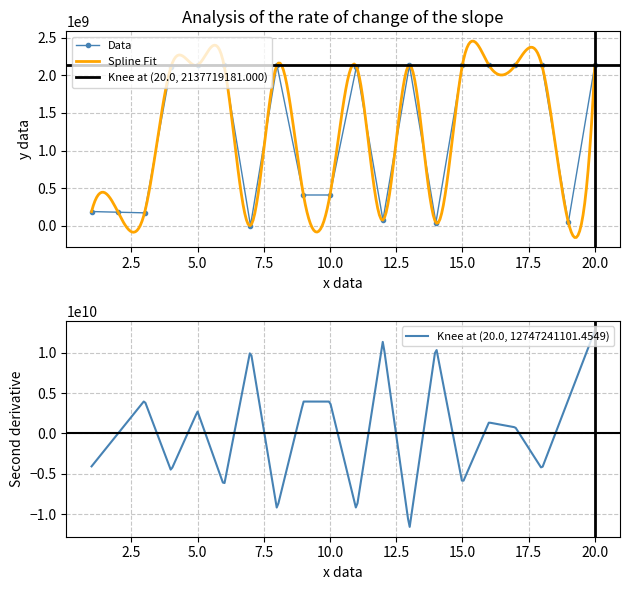

True or false: Data has more than 0 interior local peaks.

True